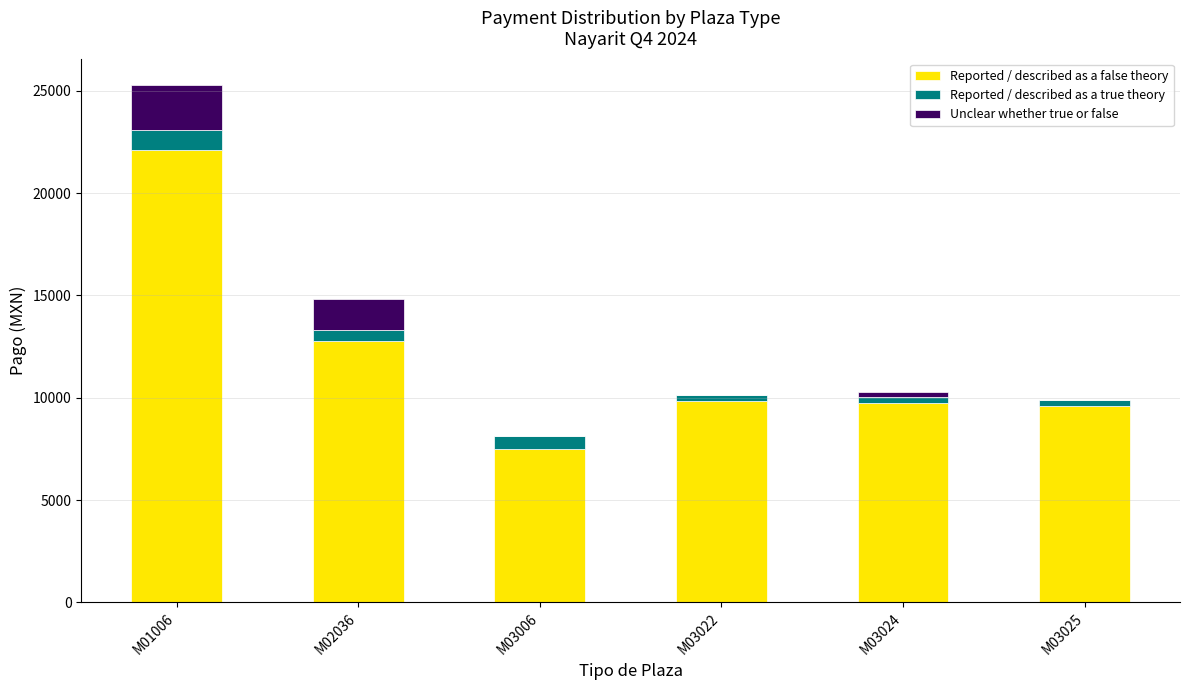

At which category is the sum across all series the highest?

M01006